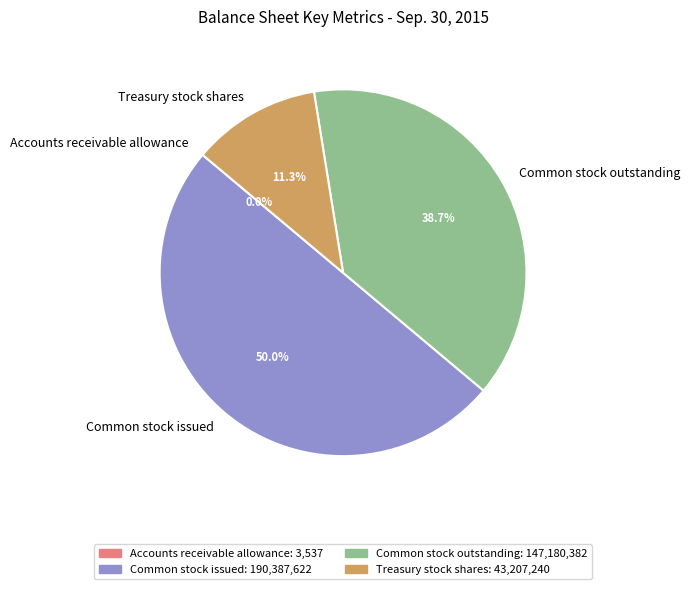

The Common stock issued slice represents 50% of the pie. True or false?

True